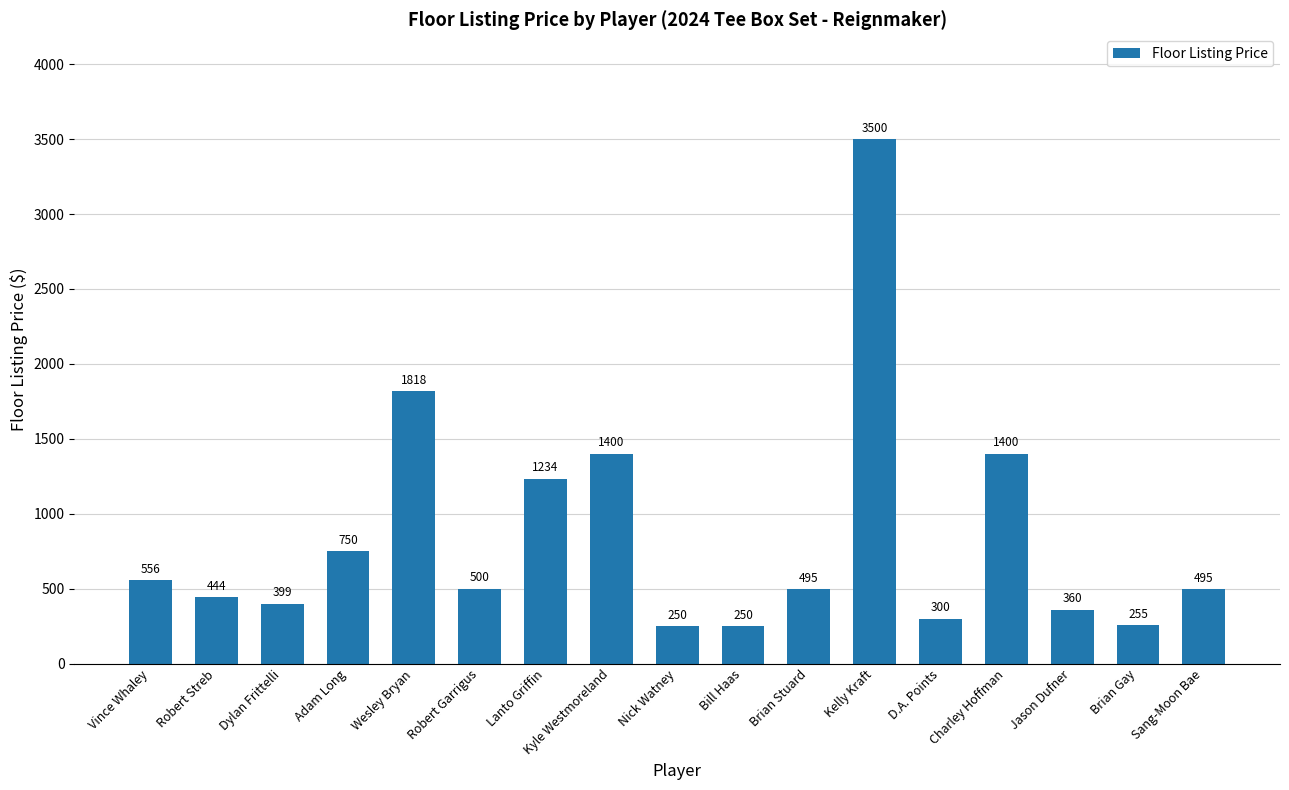

What value does the data have at Dylan Frittelli?

399.0